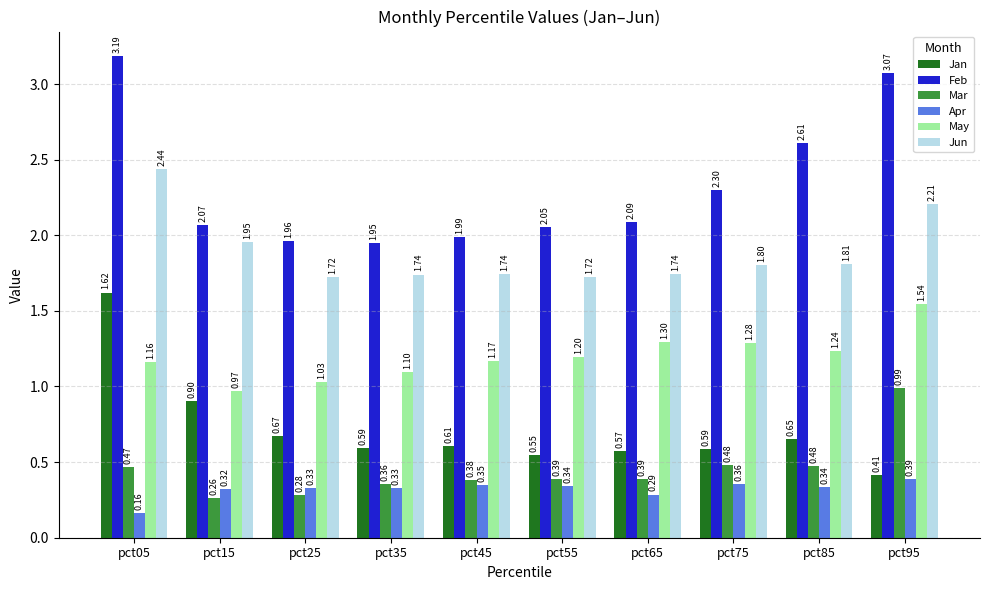

The value of Jun at pct75 is 1.2. True or false?

False